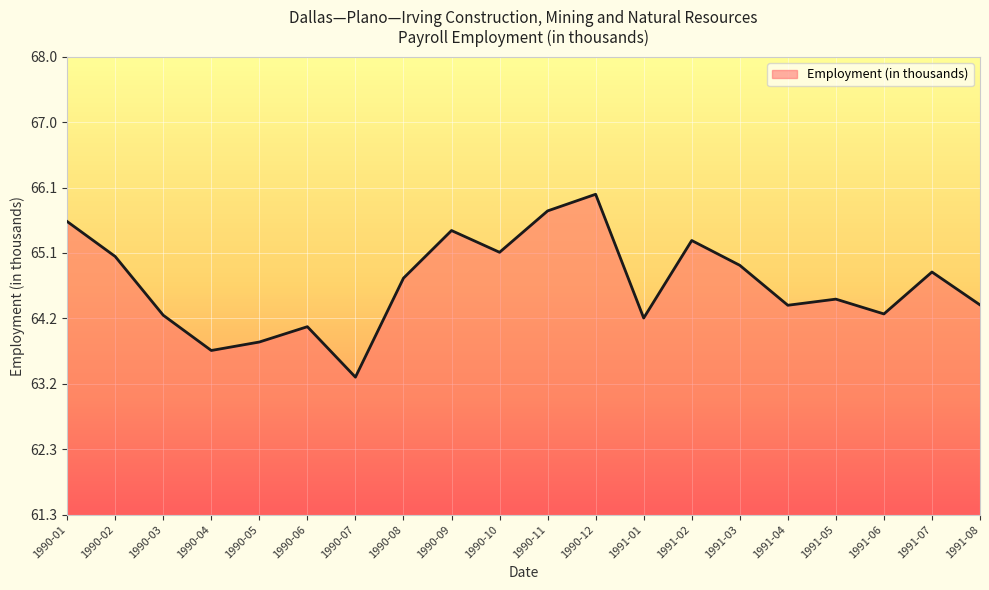

What position from the left is 1990-01?

1